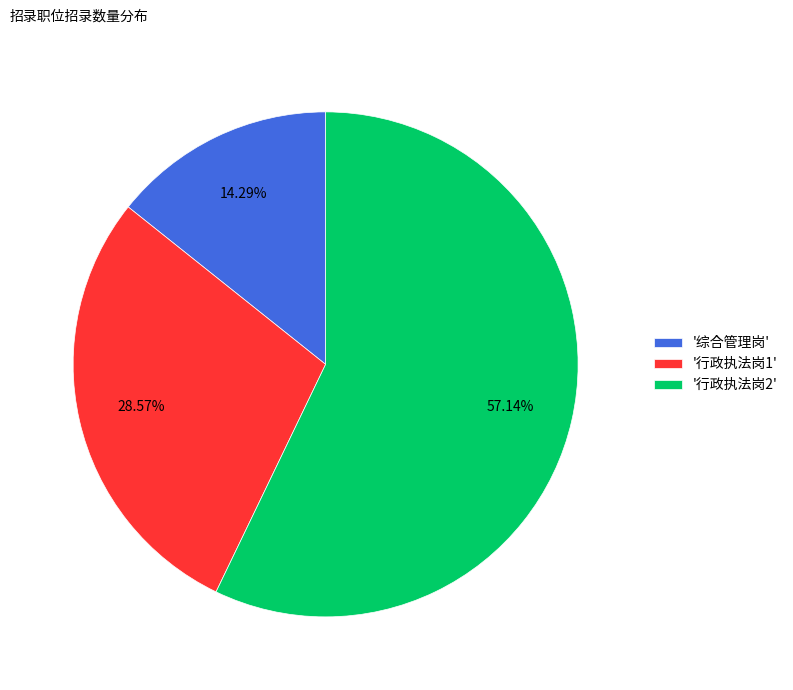

Which category has the smallest portion of the pie?

'综合管理岗'